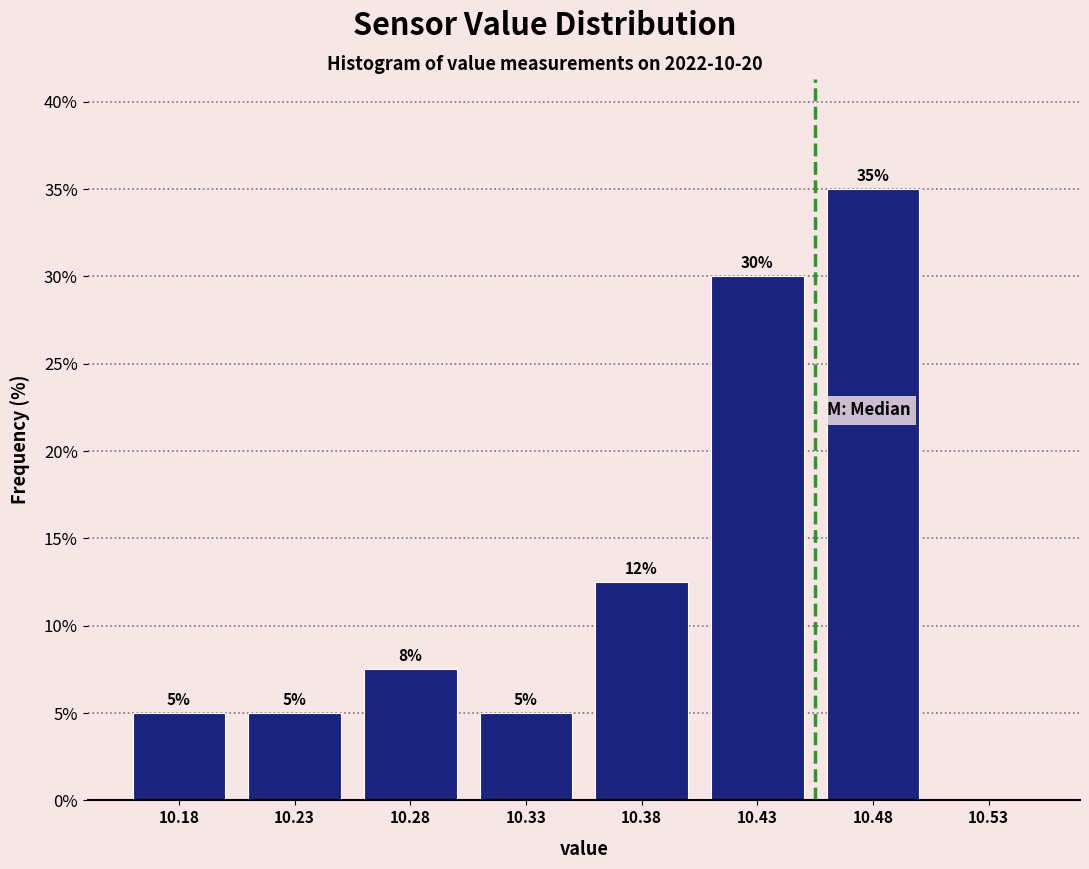

At which category does the chart reach its peak across all series?

10.48